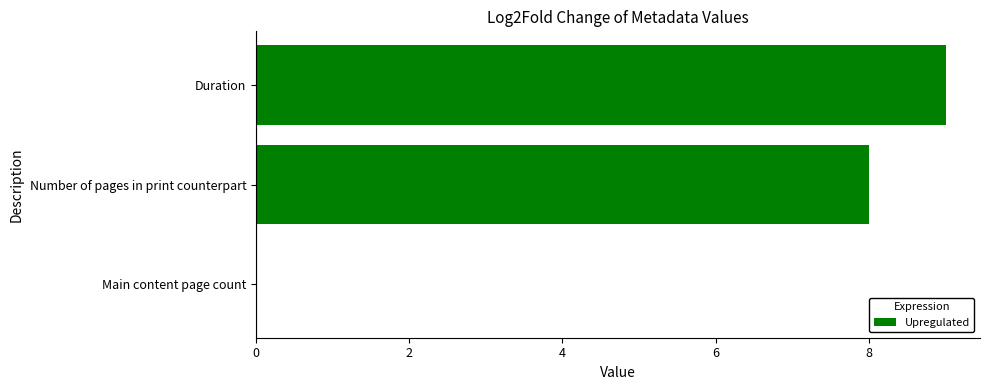

Read the value at Number of pages in print counterpart.

8